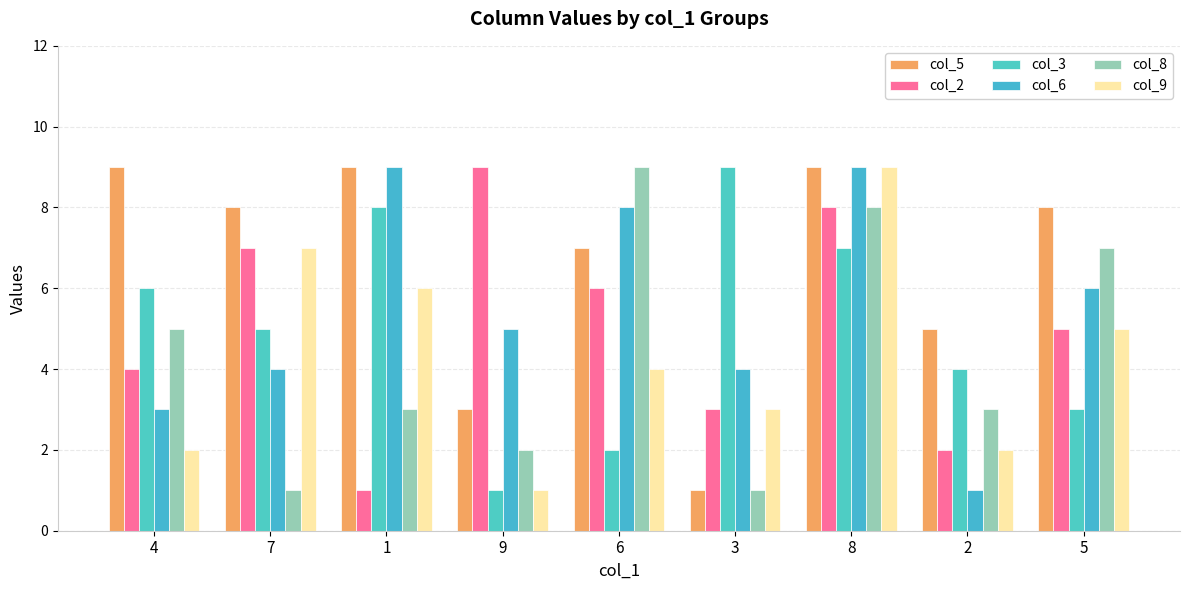

Reading left to right, extract all data points from this chart.

col_5: 9	8	9	3	7	1	9	5	8
col_2: 4	7	1	9	6	3	8	2	5
col_3: 6	5	8	1	2	9	7	4	3
col_6: 3	4	9	5	8	4	9	1	6
col_8: 5	1	3	2	9	1	8	3	7
col_9: 2	7	6	1	4	3	9	2	5